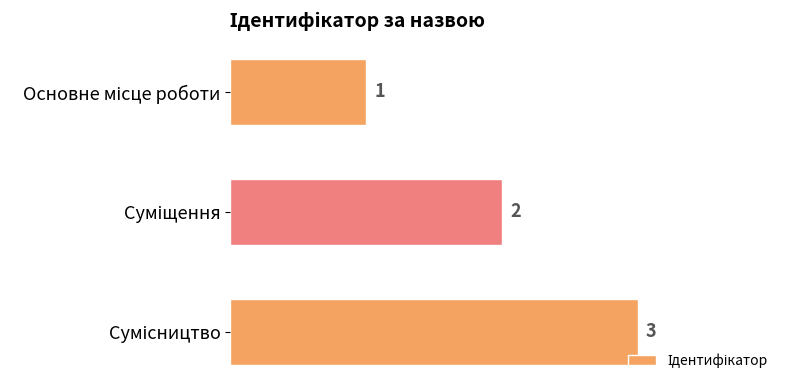

How many values are between 1 and 3?

3